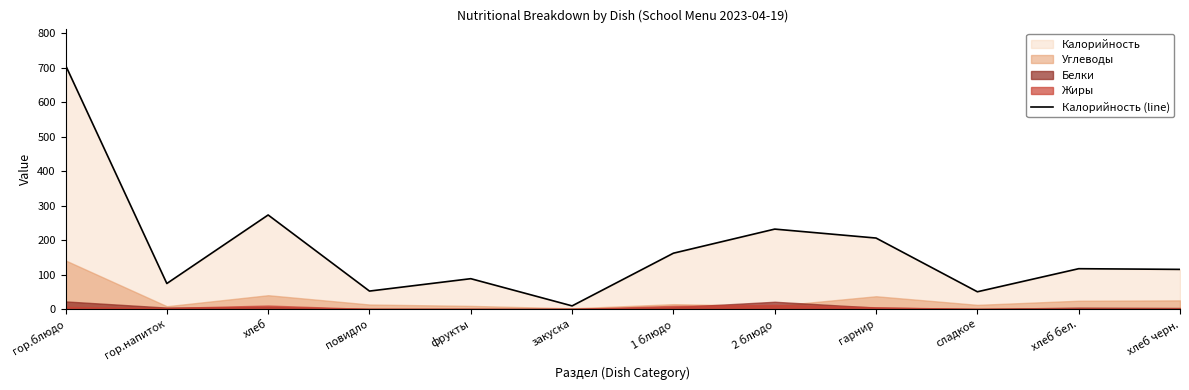

Which category has the highest value across all series?

гор.блюдо